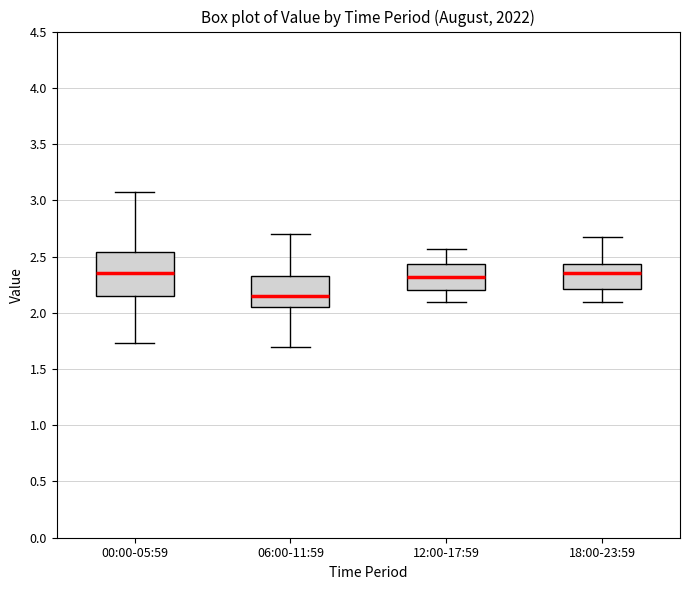

Which box's median line is the lowest?

06:00-11:59